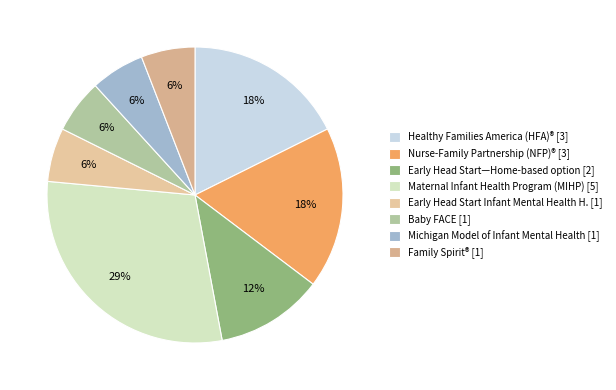

Is there any slice that represents more than half of the pie?

No